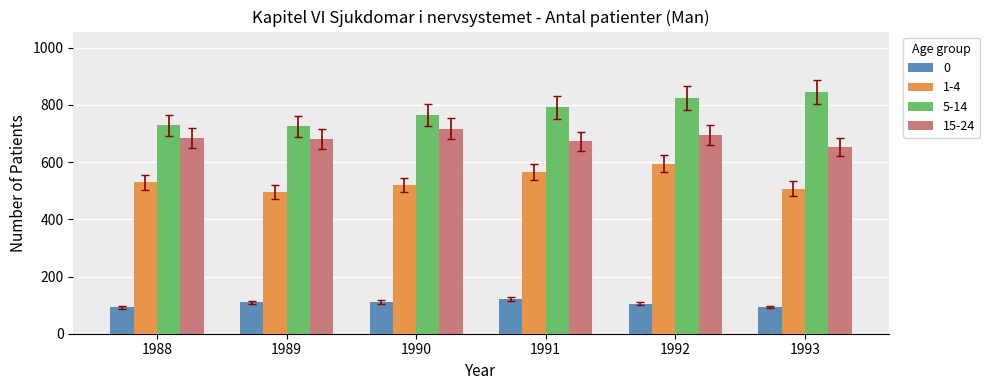

How many values in the 0 series are below 110?

3